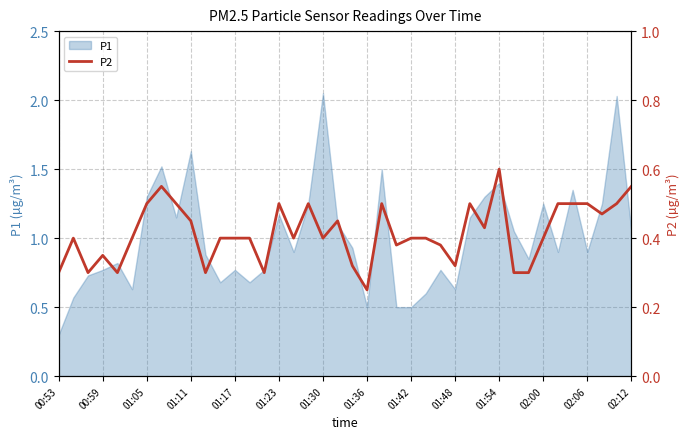

What is the value of the 27th point from the left?

0.4